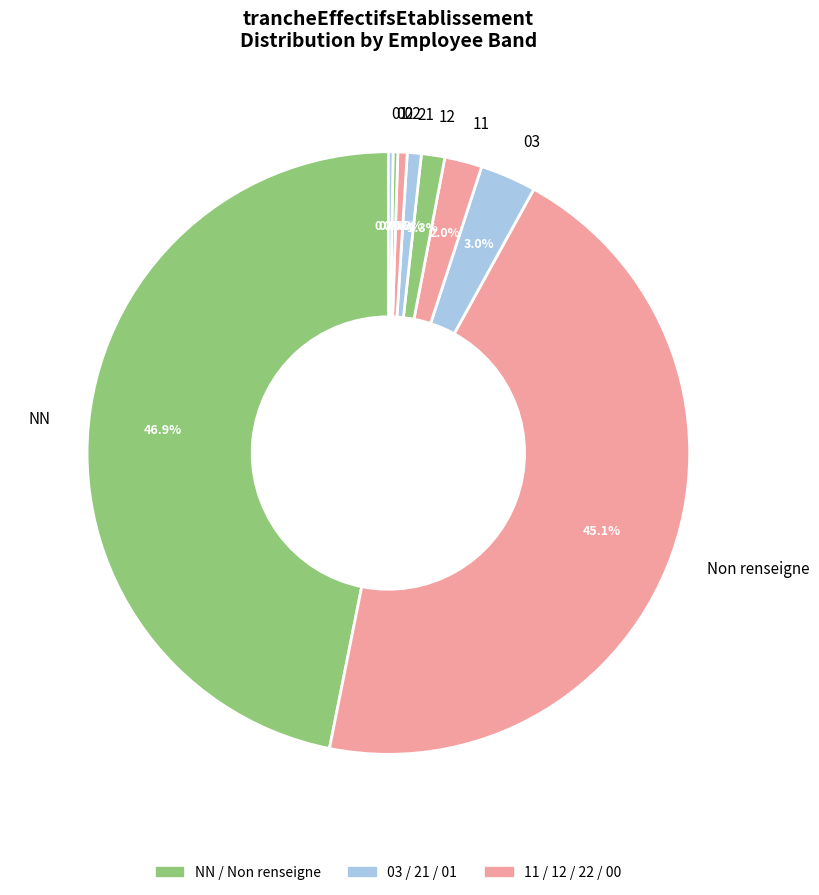

Does 21 account for over 50% of the chart?

No